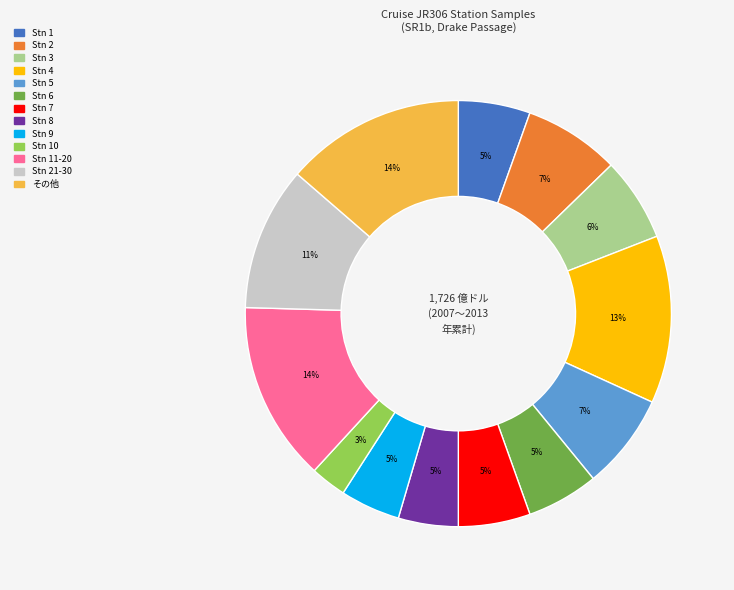

How many slices are in this pie chart?

13